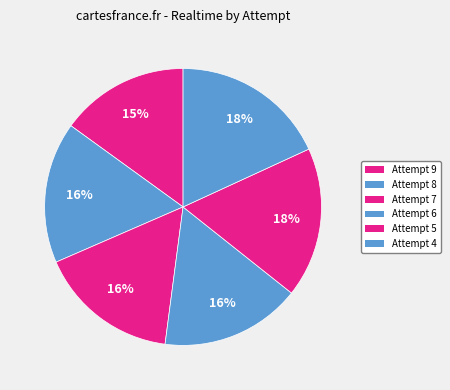

How many slices are in this pie chart?

6